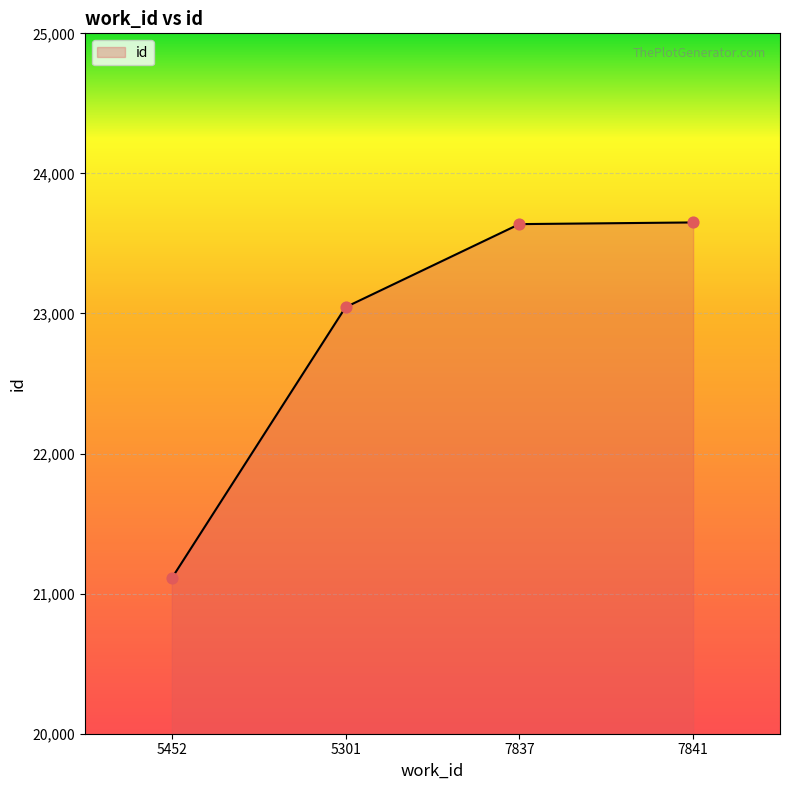

Between 5452 and 7837, which is larger?

7837